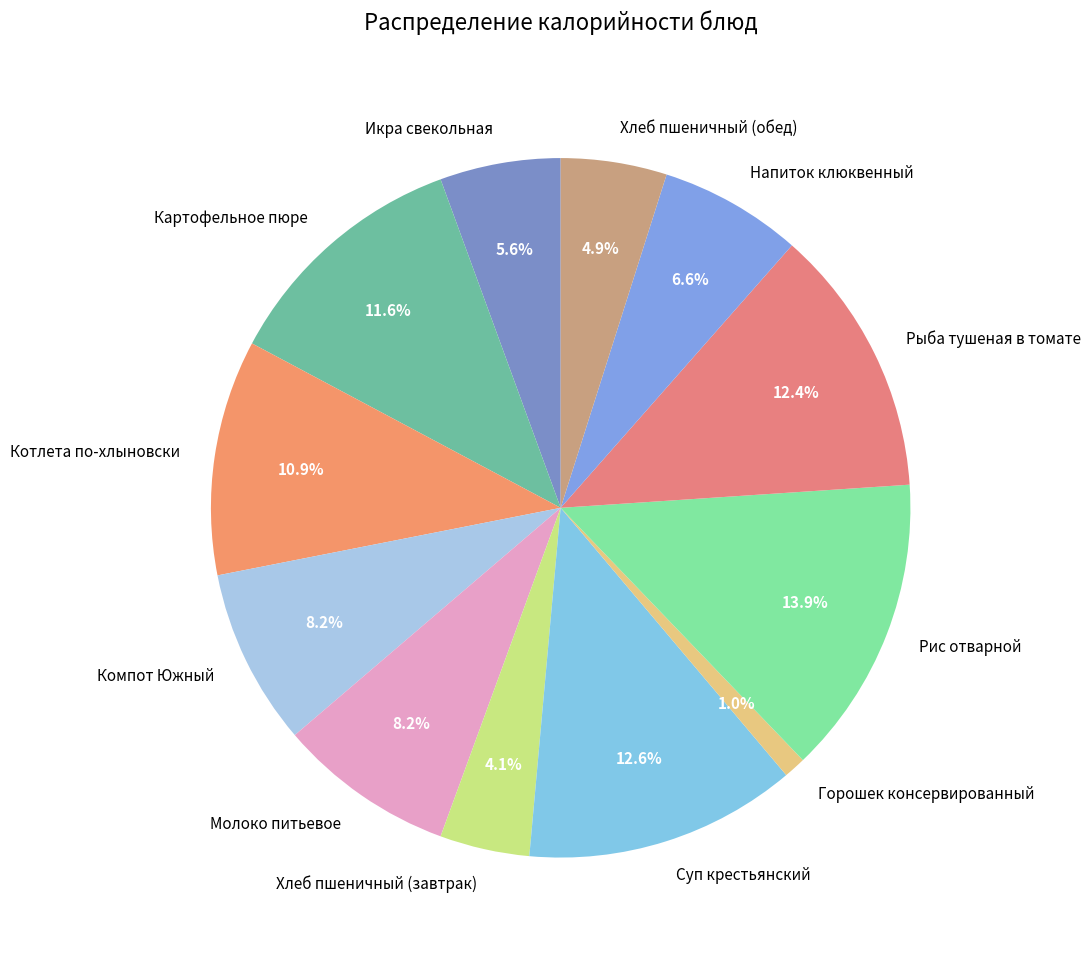

How many segments does this pie chart have?

12